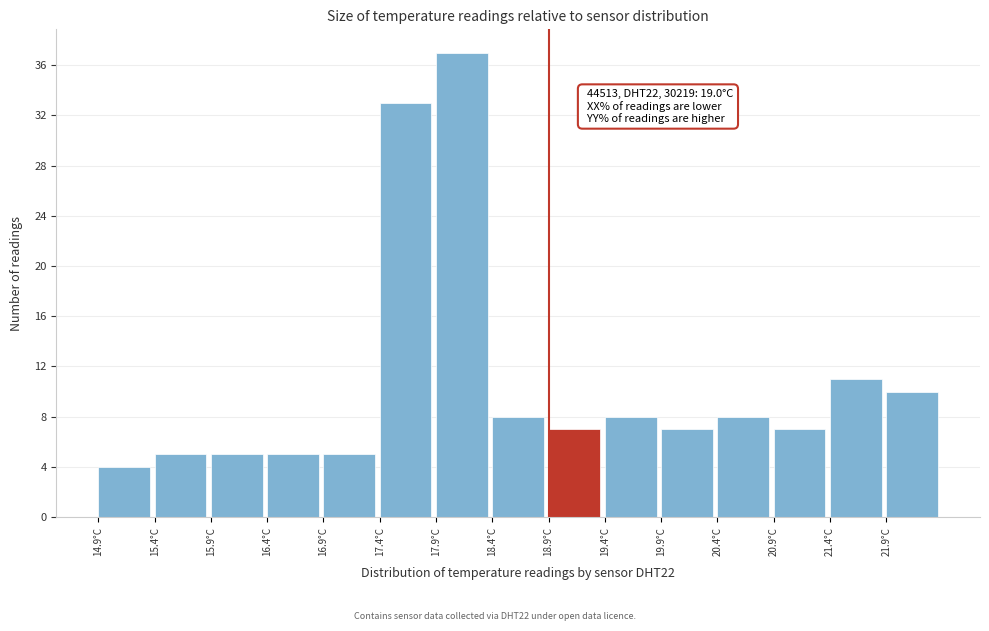

Over which range of the x-axis is the bar tallest?

17.9 to 18.4